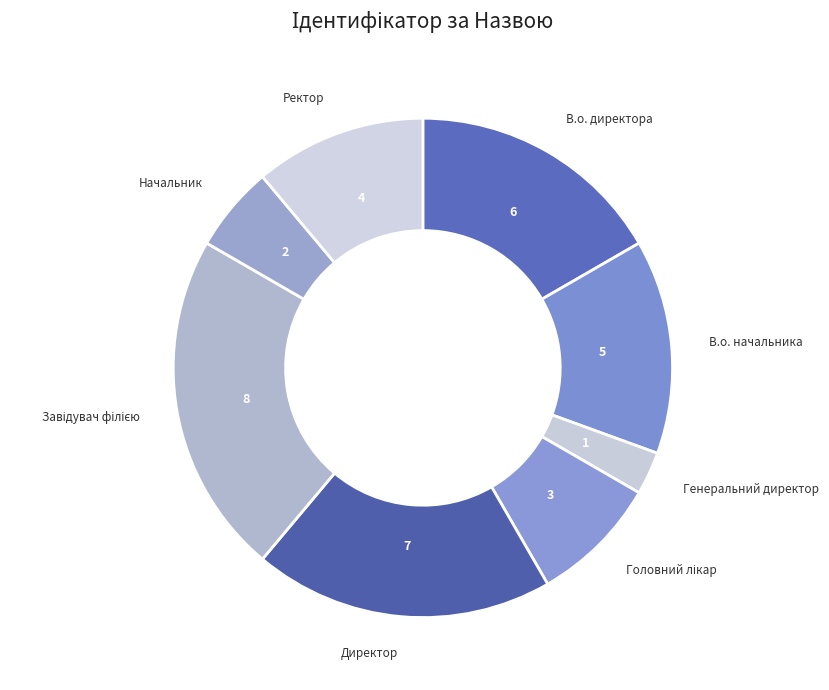

Is it true that Директор is 32% of the pie?

False